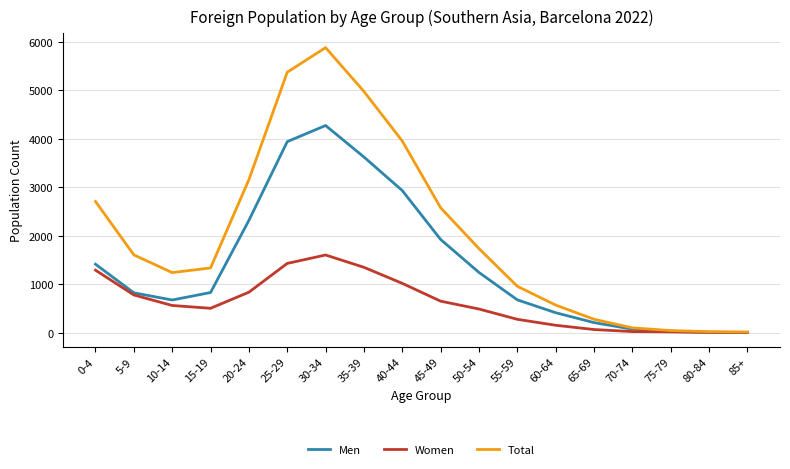

The value of Women at 5-9 is 1333. True or false?

False